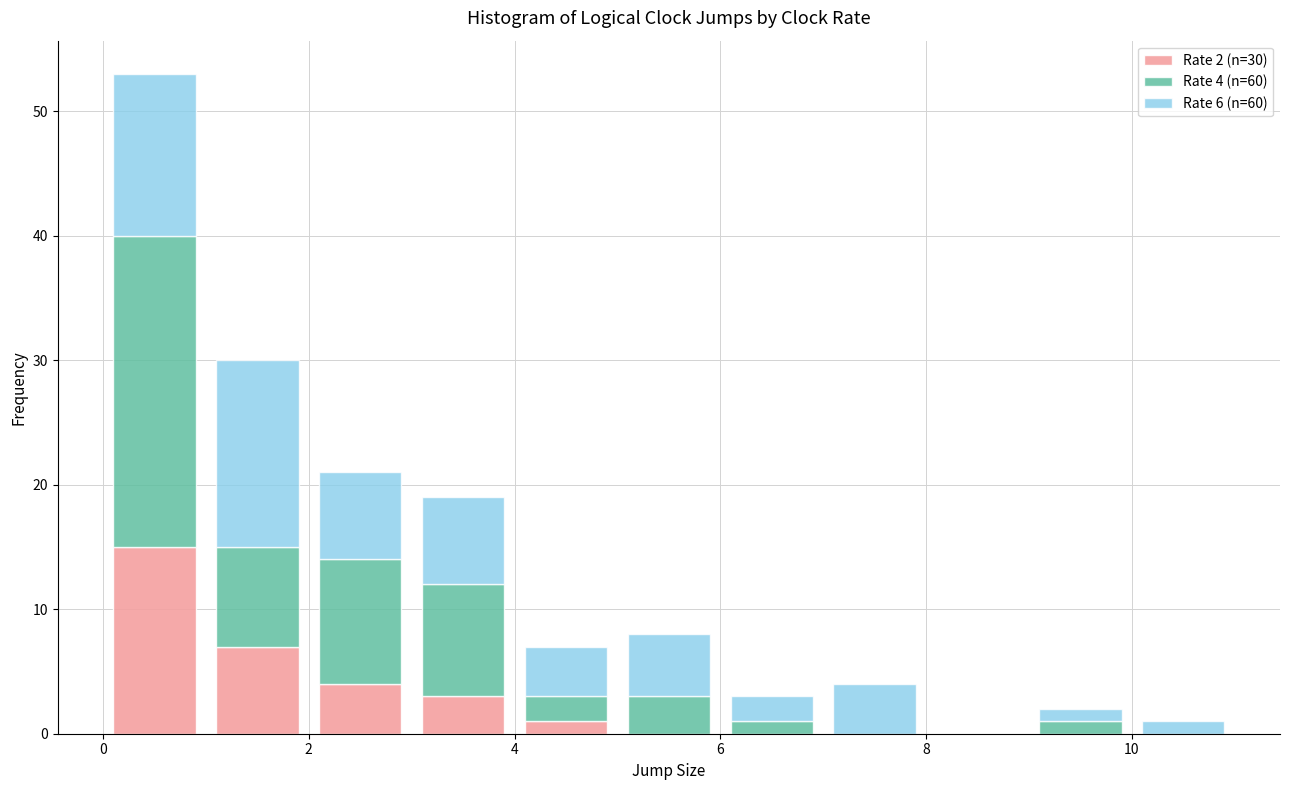

Which range on the x-axis has the tallest stacked bar (by total height)?

0 to 1